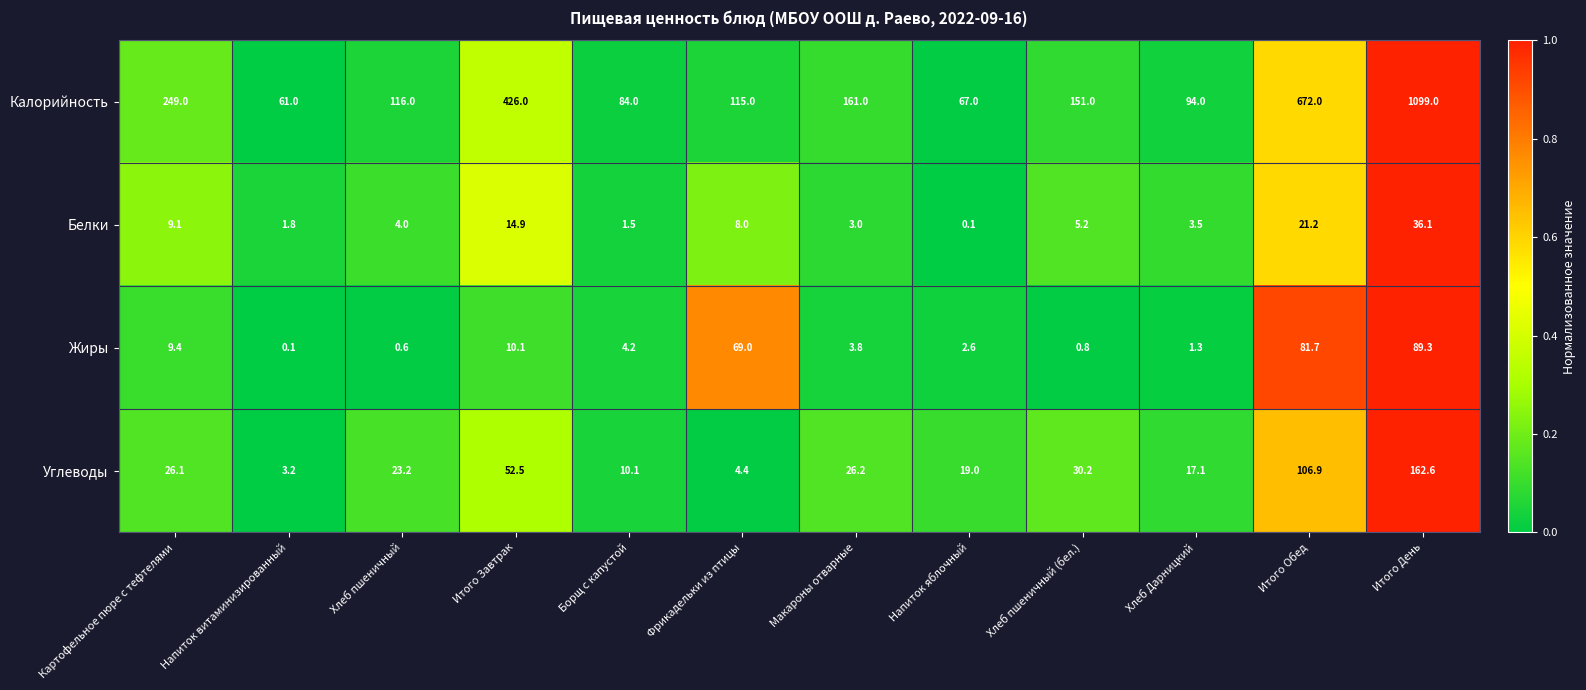

True or false: Белки has a value of 21.2 at Итого Обед.

True